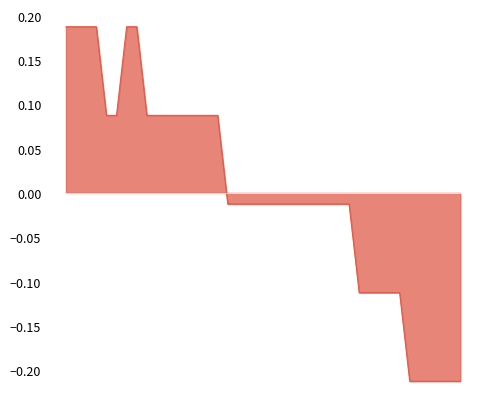

What is the difference between the maximum and minimum values?

0.4